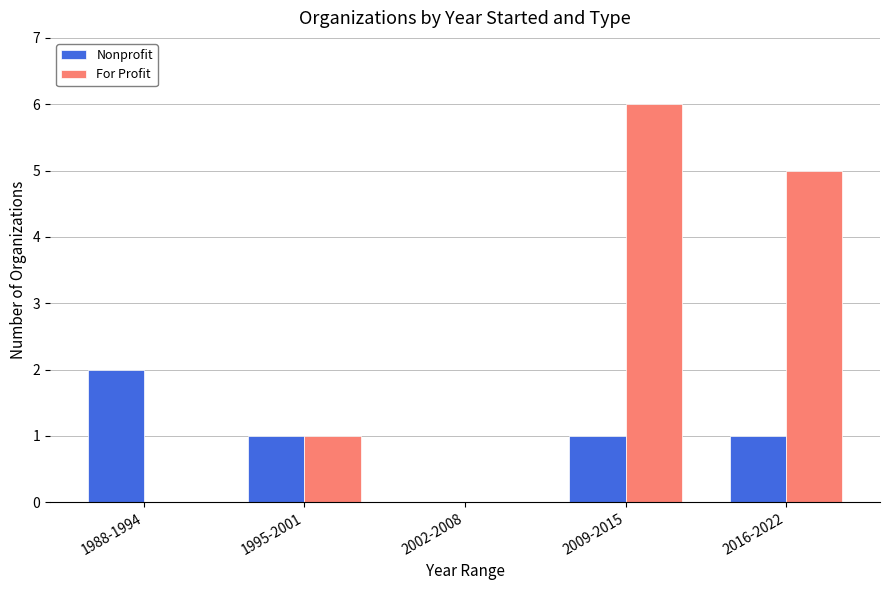

The value of Nonprofit at 2009-2015 is 0. True or false?

False